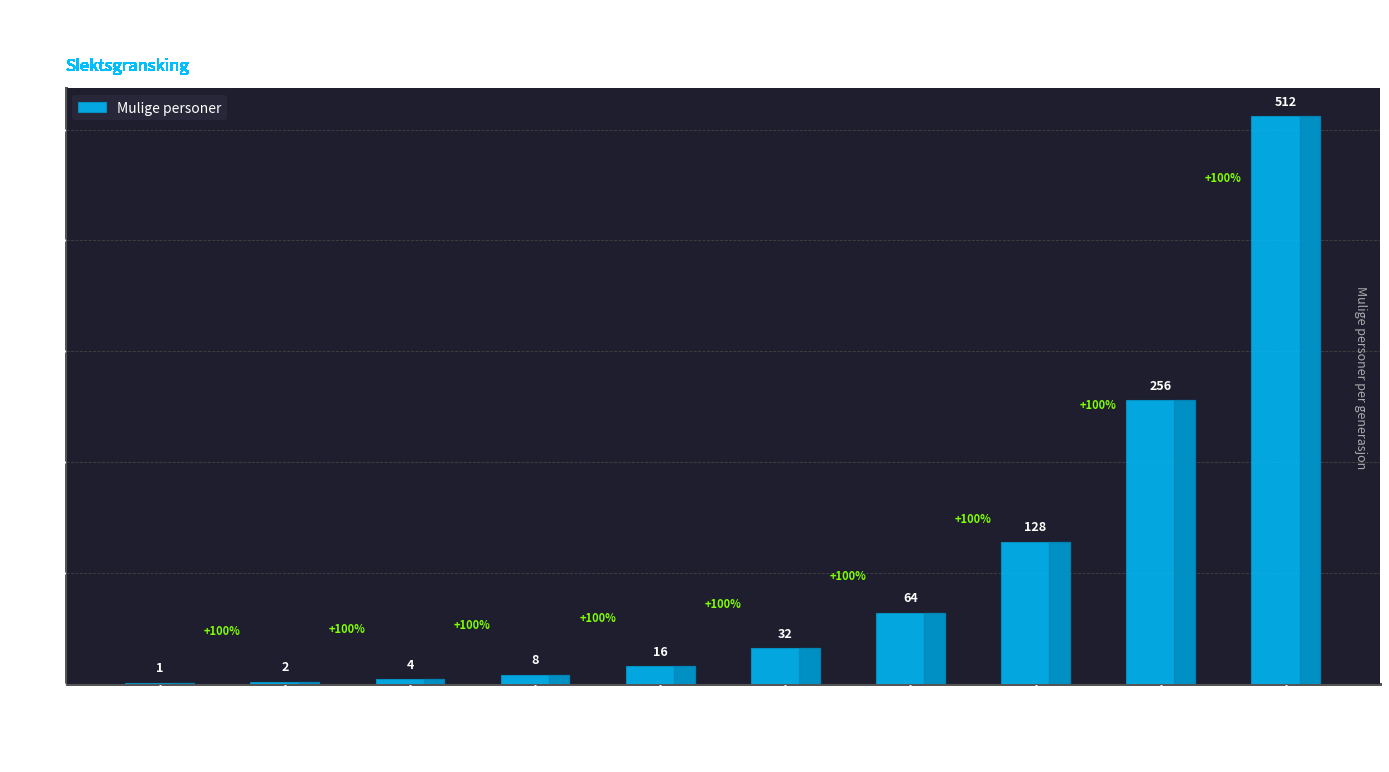

What is the greatest value displayed?

512